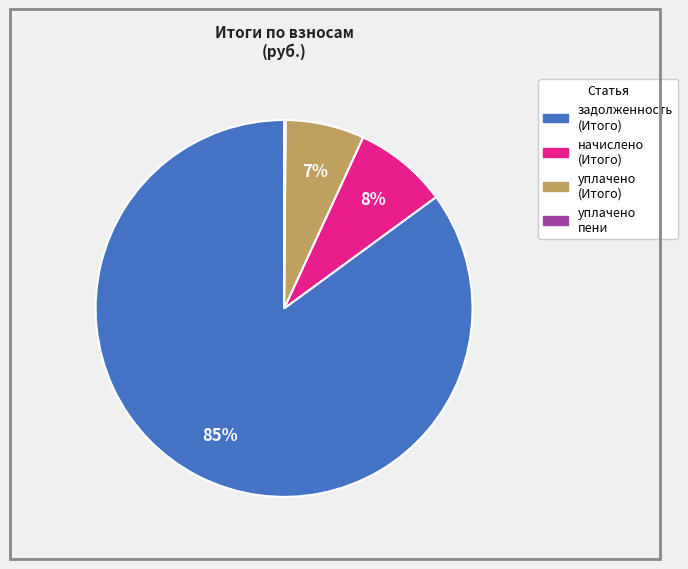

To the nearest percent, what is the difference between the largest and smallest slice percentages?

85%